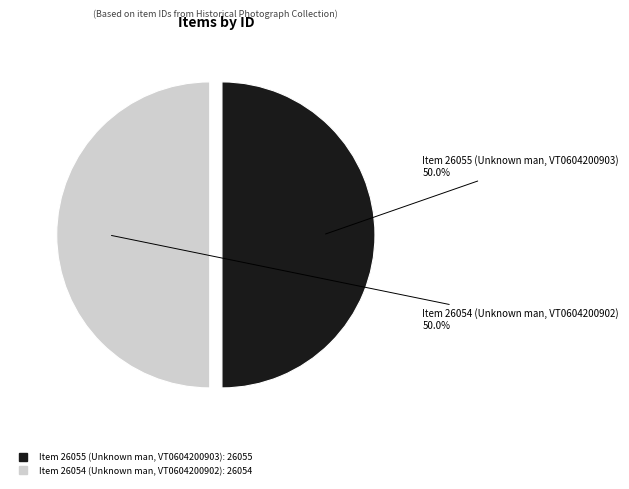

How many slices are in this pie chart?

2